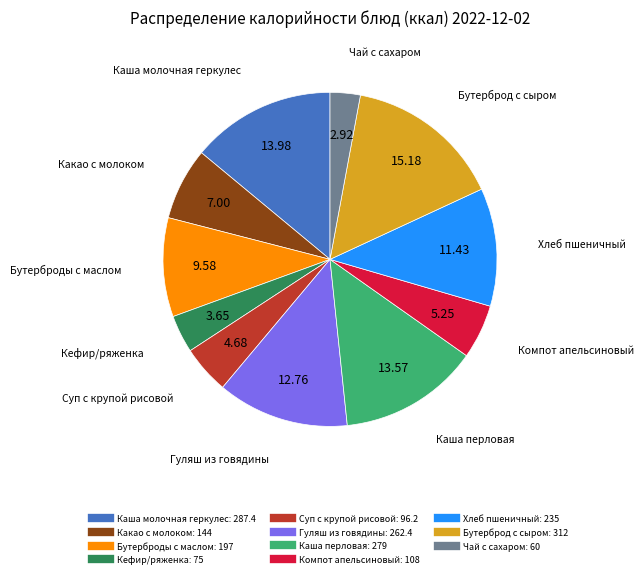

Which category has the biggest portion of the pie?

Бутерброд с сыром